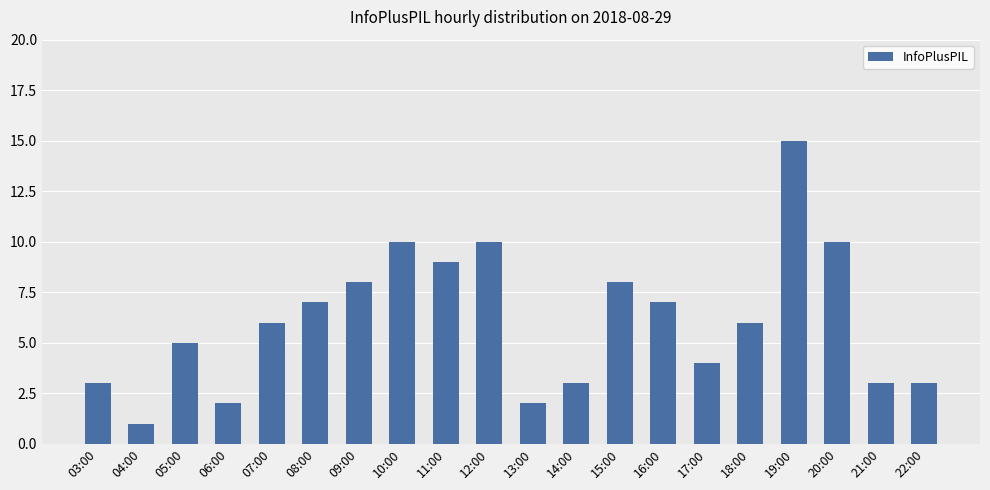

How many distinct data groups are displayed?

1